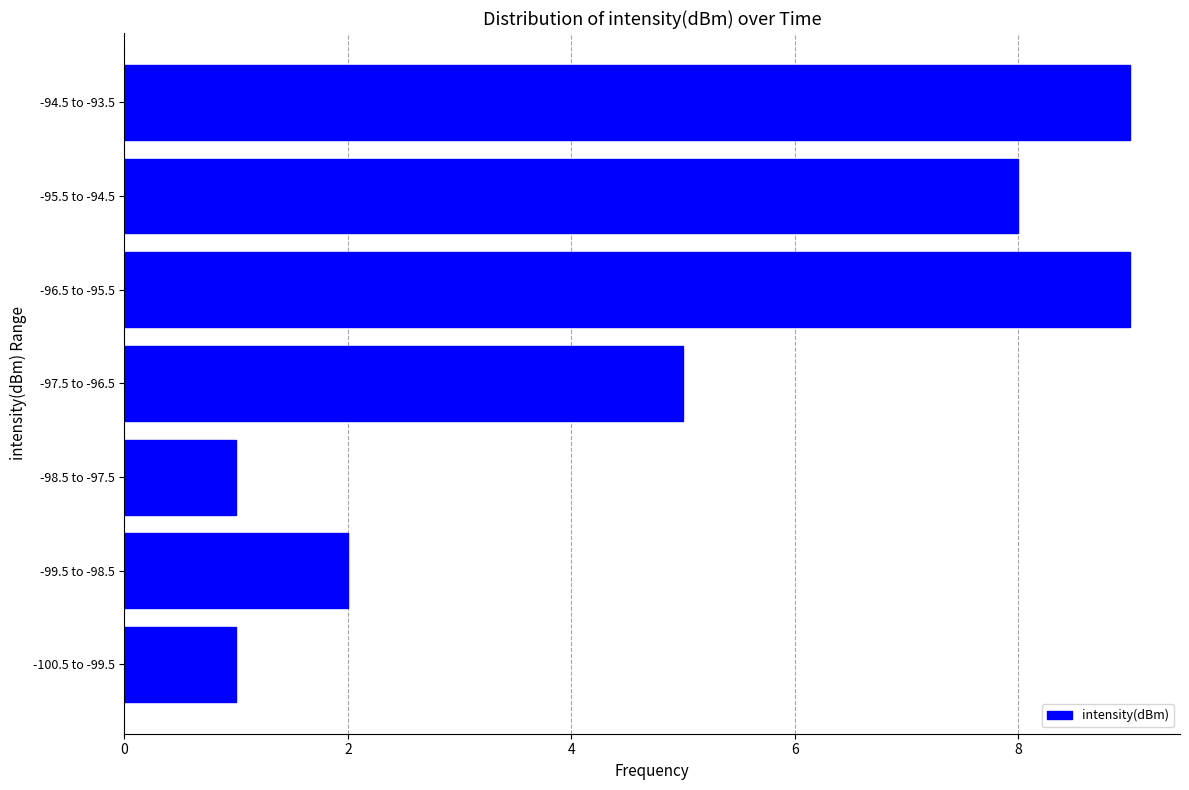

Reading top to bottom, extract all data points from this chart.

-94.5 to -93.5=9	-95.5 to -94.5=8	-96.5 to -95.5=9	-97.5 to -96.5=5	-98.5 to -97.5=1	-99.5 to -98.5=2	-100.5 to -99.5=1